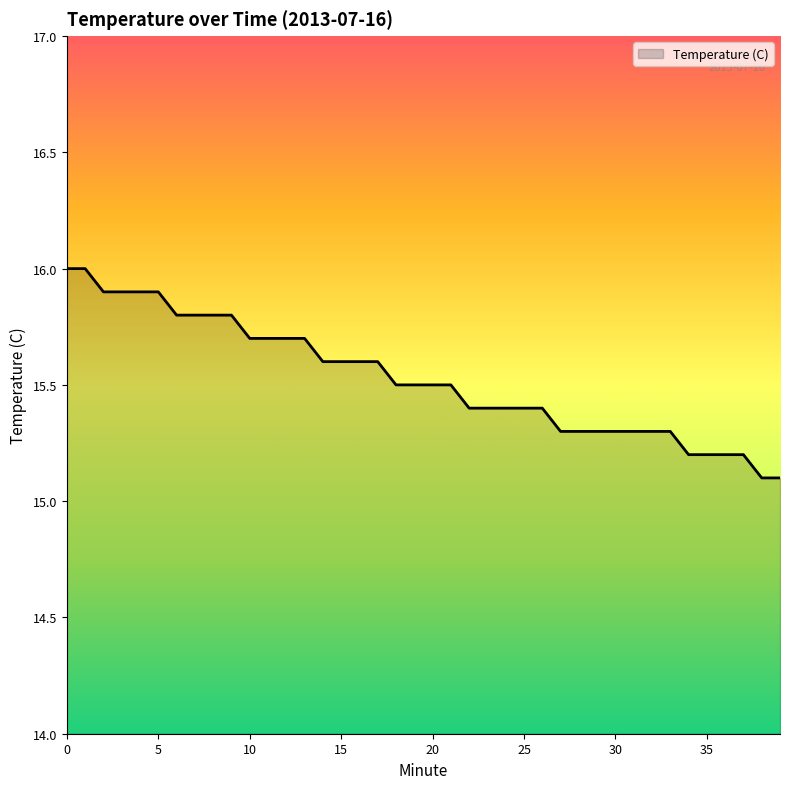

What is the difference between the maximum and minimum values?

0.9